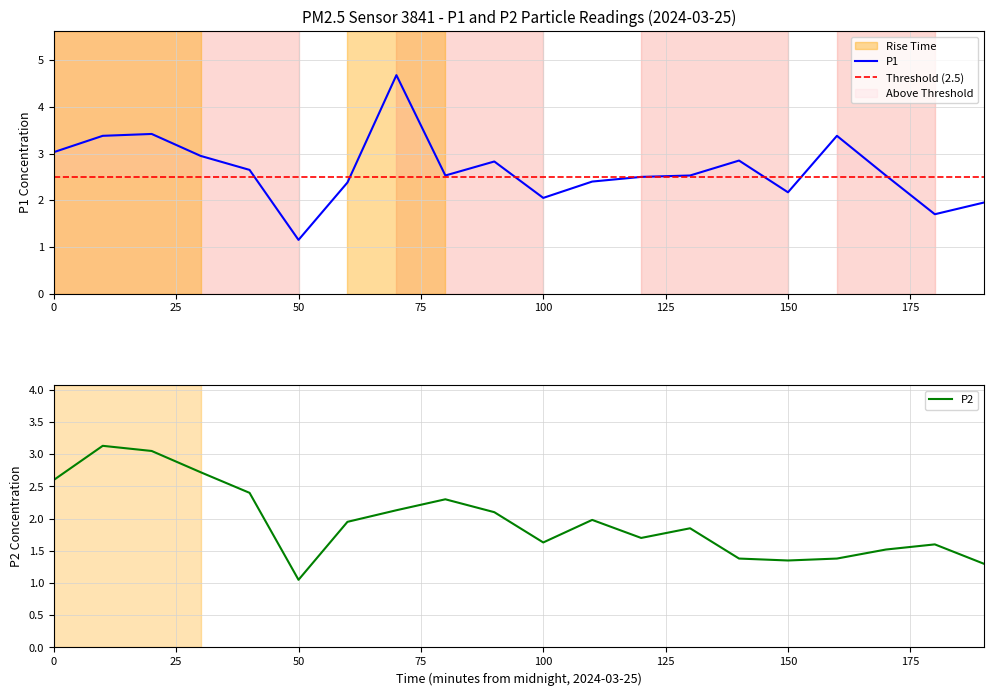

At which category does P2 reach its first local peak?

00:10